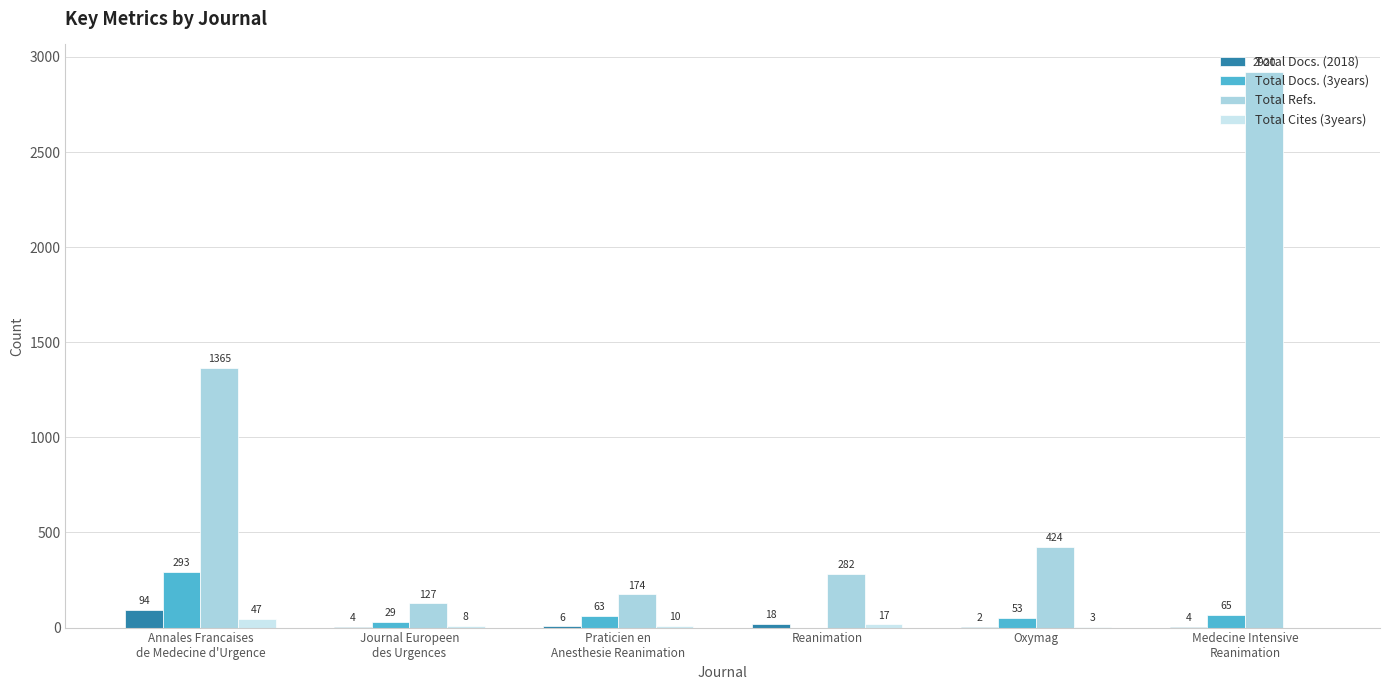

Which series has the widest spread of values?

Total Refs.